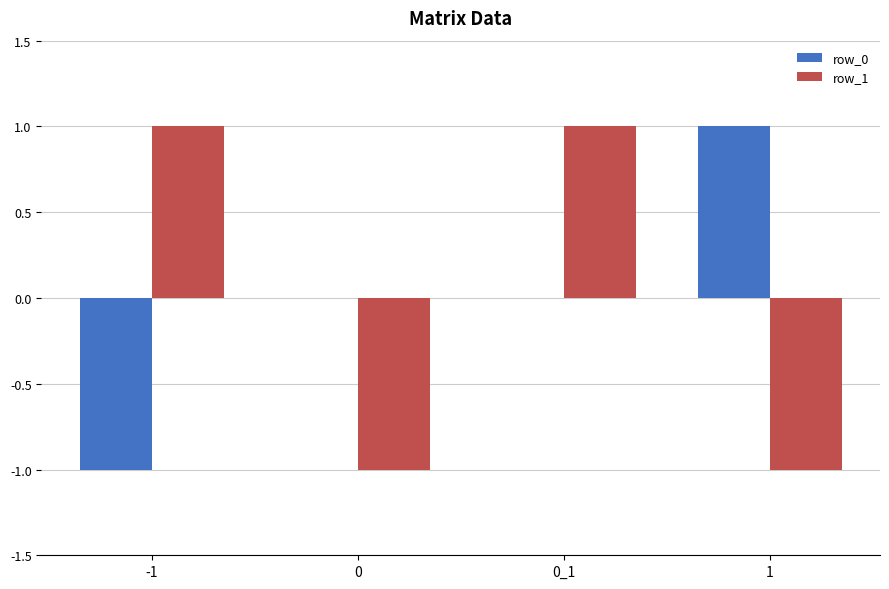

What is the maximum value for row_0?

1